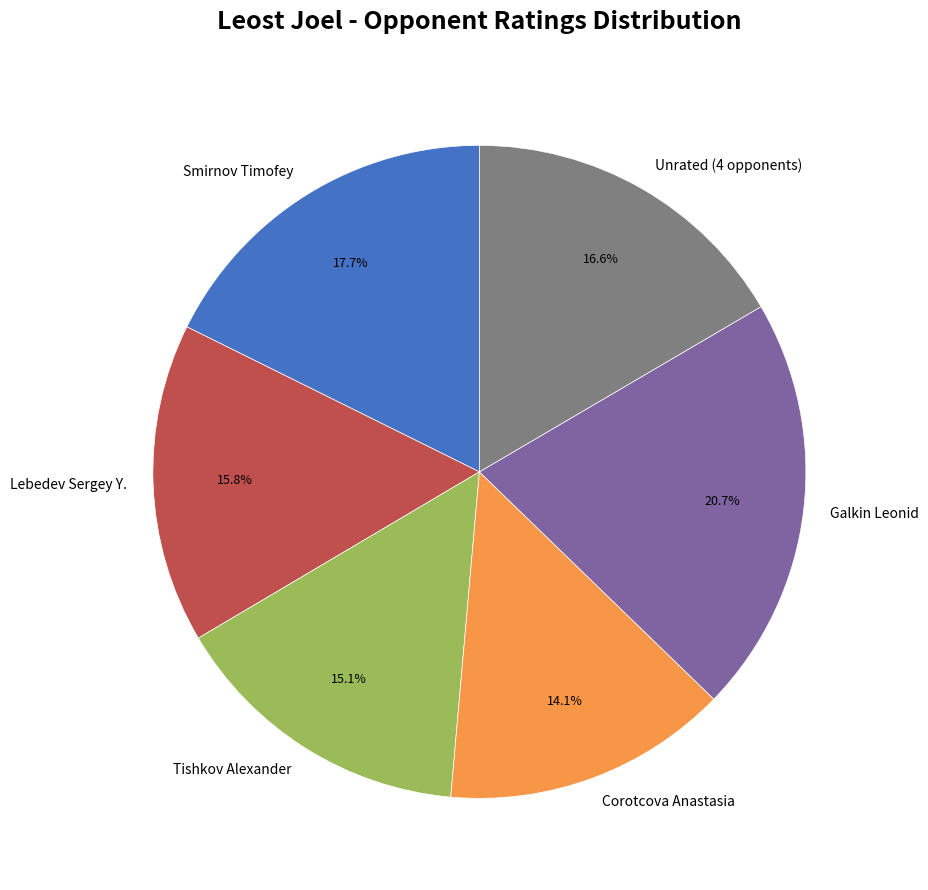

To the nearest percent, what is the average slice percentage?

17%